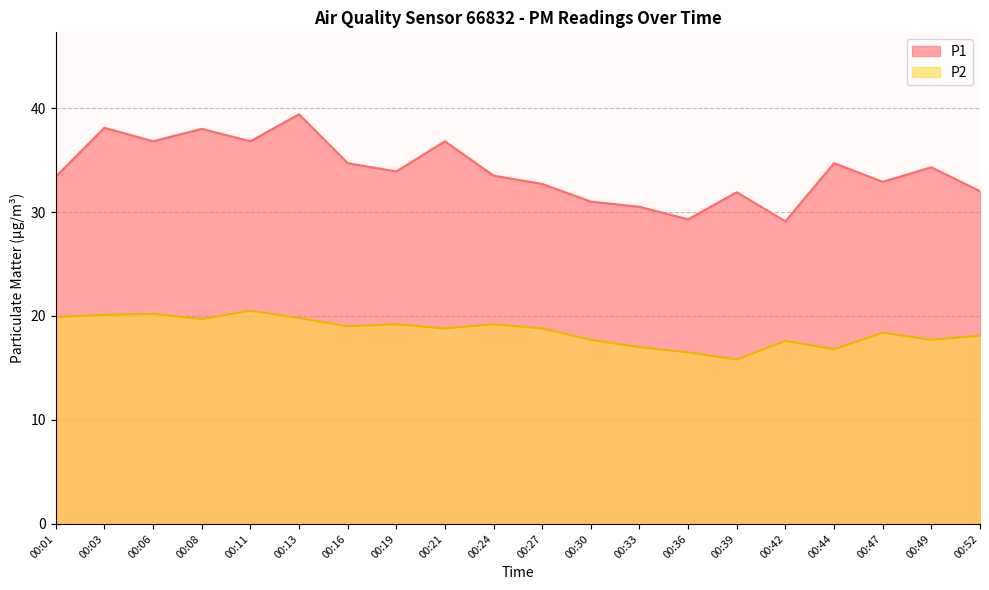

Rank the series by their maximum value, from highest to lowest.

P1, P2